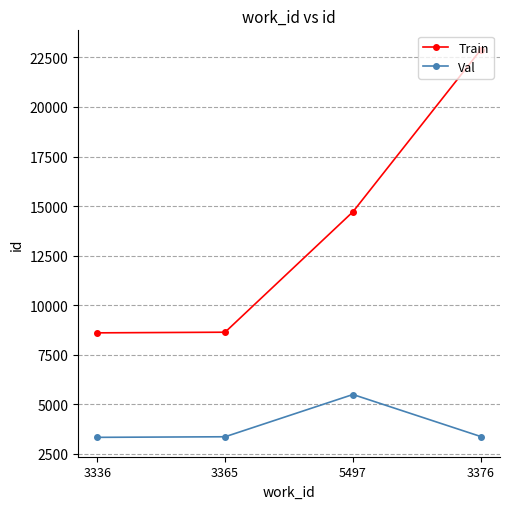

What is the approximate value of Val at 3365, to the nearest 50?

3350